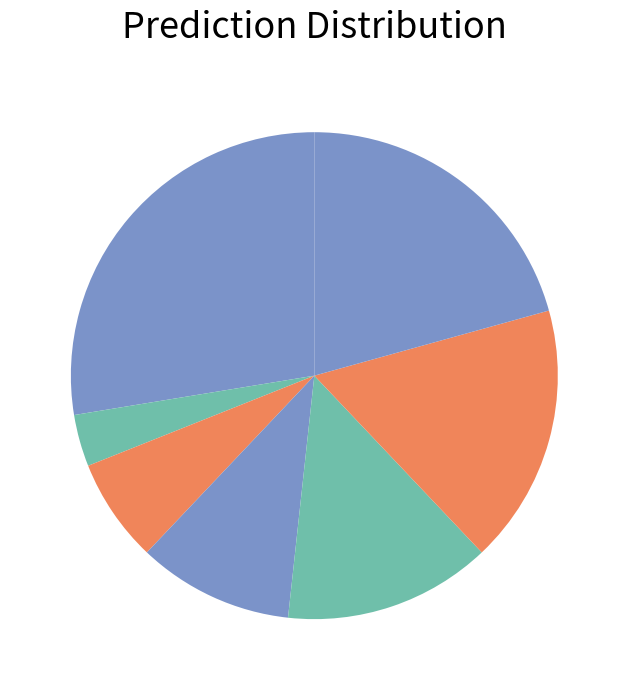

How many slices are in this pie chart?

7